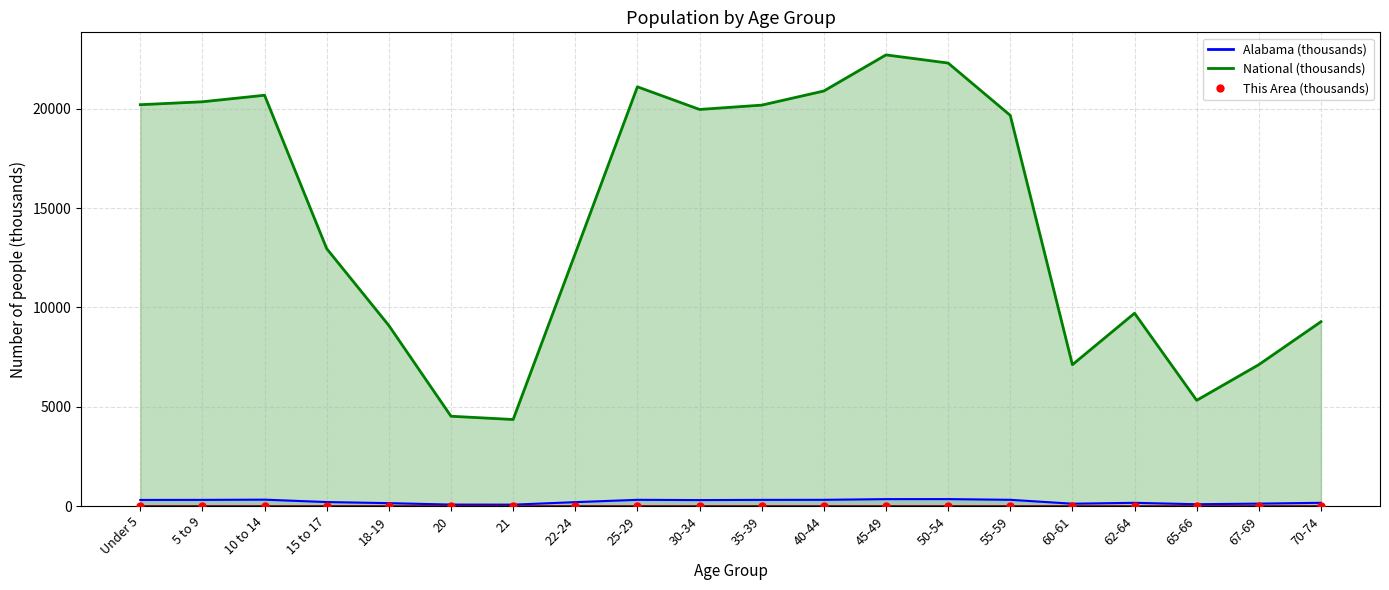

What are all the series names shown in the legend?

This Area, Alabama, National